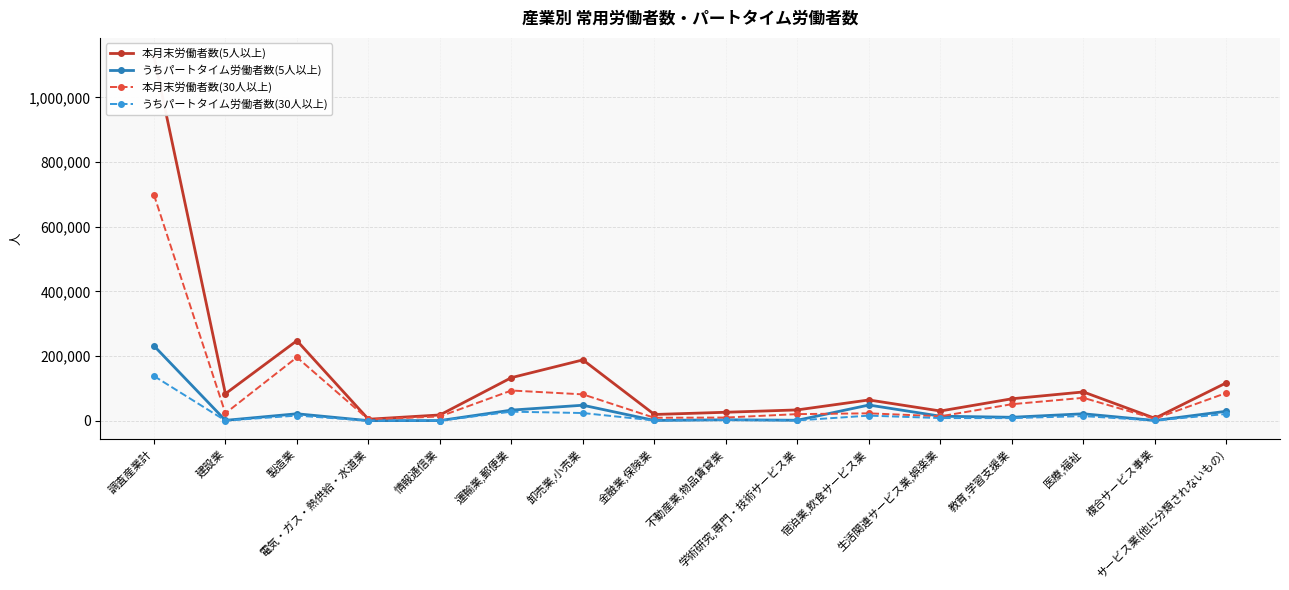

In 本月末労働者数(30人以上), how many points are higher than both neighbors (excluding endpoints)?

4